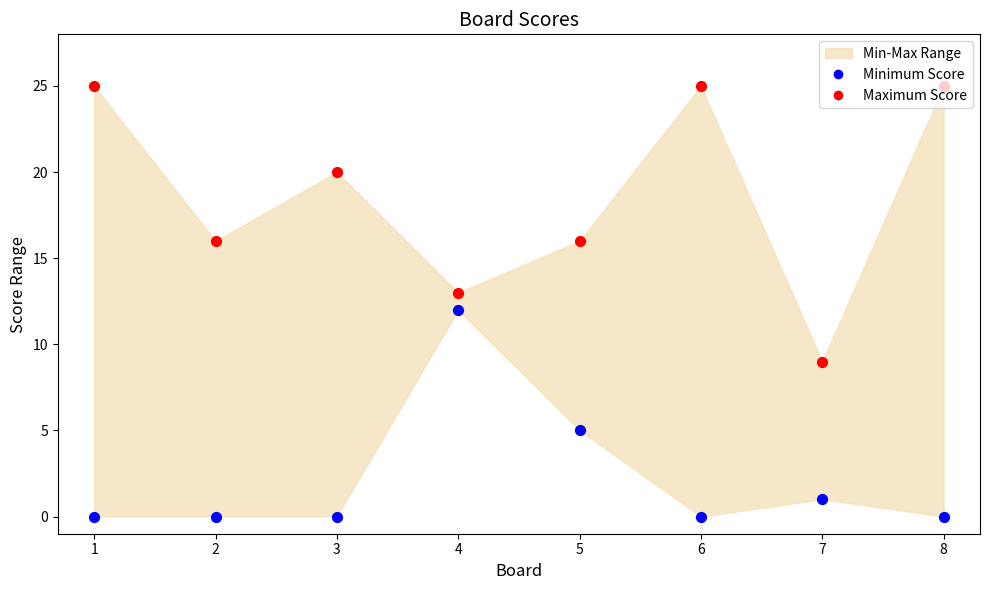

Which series has the largest total across all categories?

Score 1 (Max)